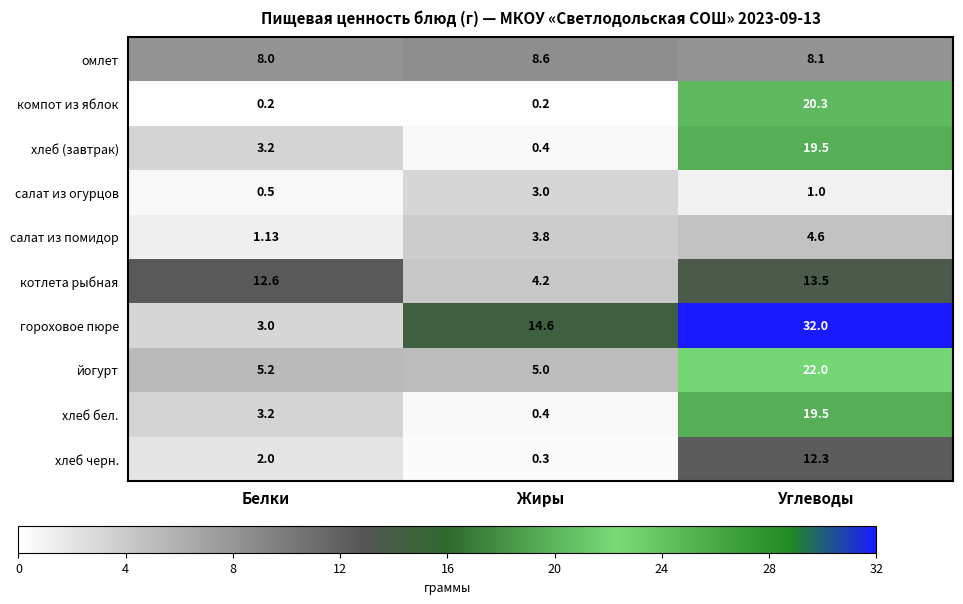

Which category has the highest value in the хлеб черн. series?

Углеводы